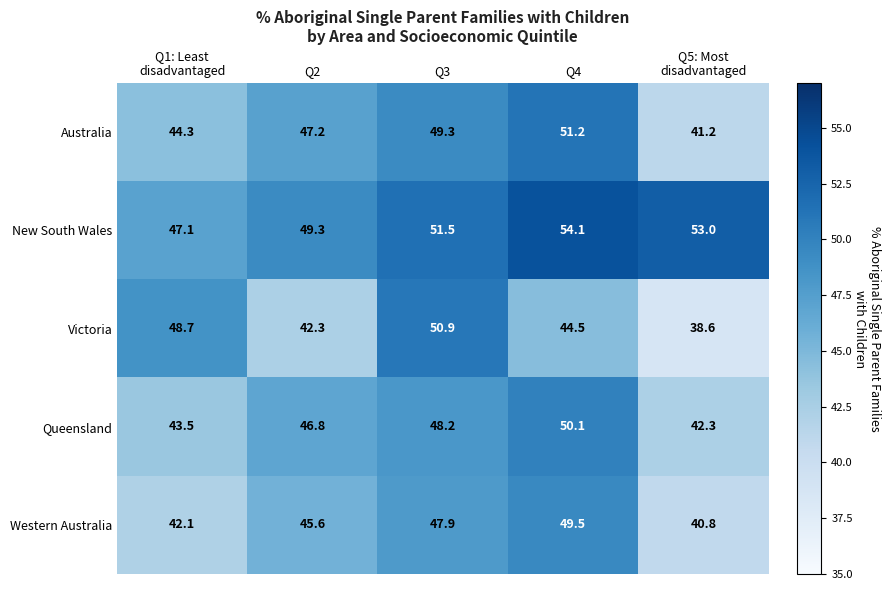

Reading left to right, transcribe all the data shown in this chart.

Australia: 44.3	47.2	49.3	51.2	41.2
New South Wales: 47.1	49.3	51.5	54.1	53.0
Victoria: 48.7	42.3	50.9	44.5	38.6
Queensland: 43.5	46.8	48.2	50.1	42.3
Western Australia: 42.1	45.6	47.9	49.5	40.8